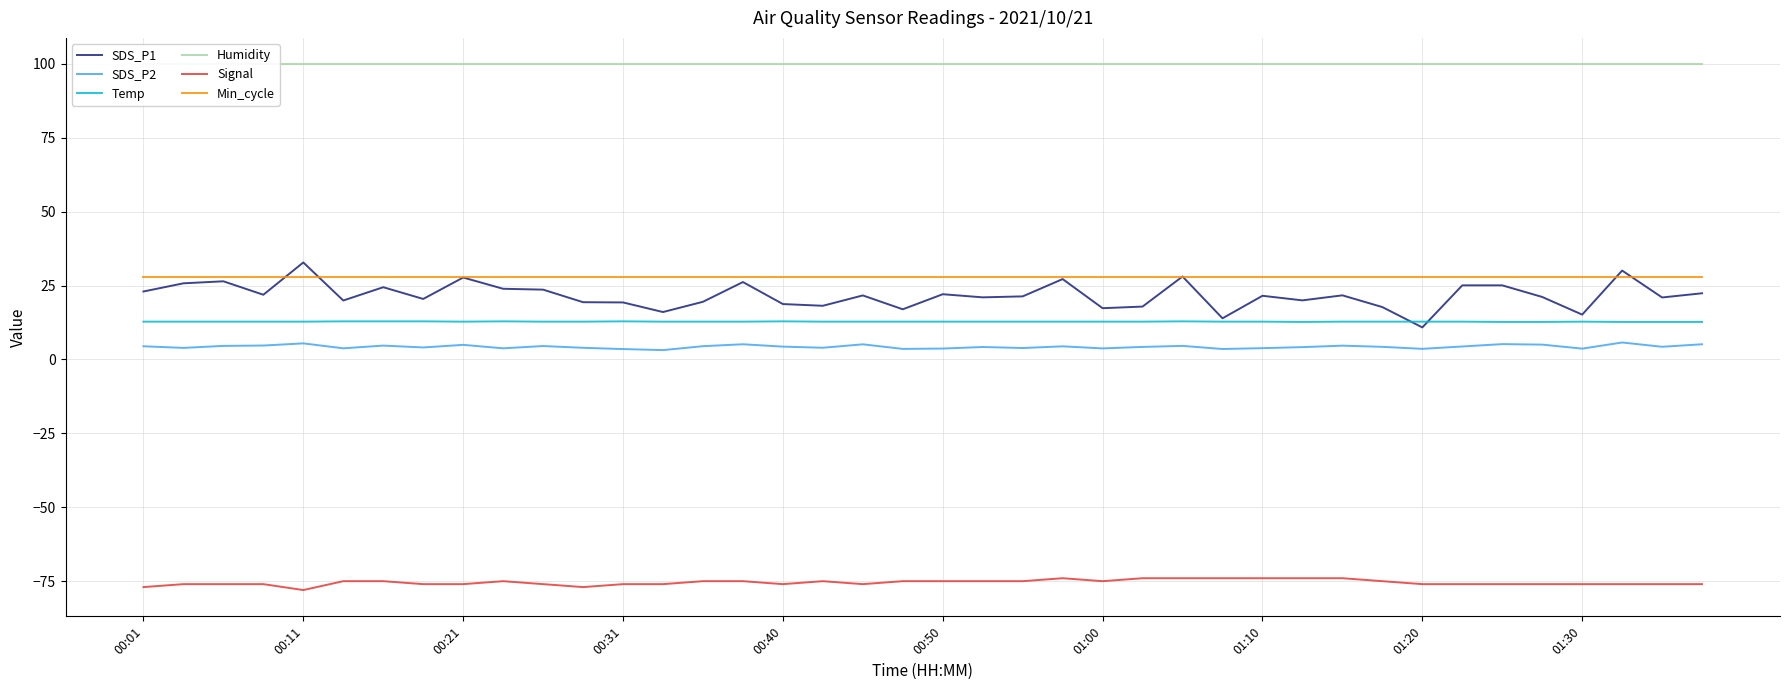

Is this an area chart (filled region under the line)?

No